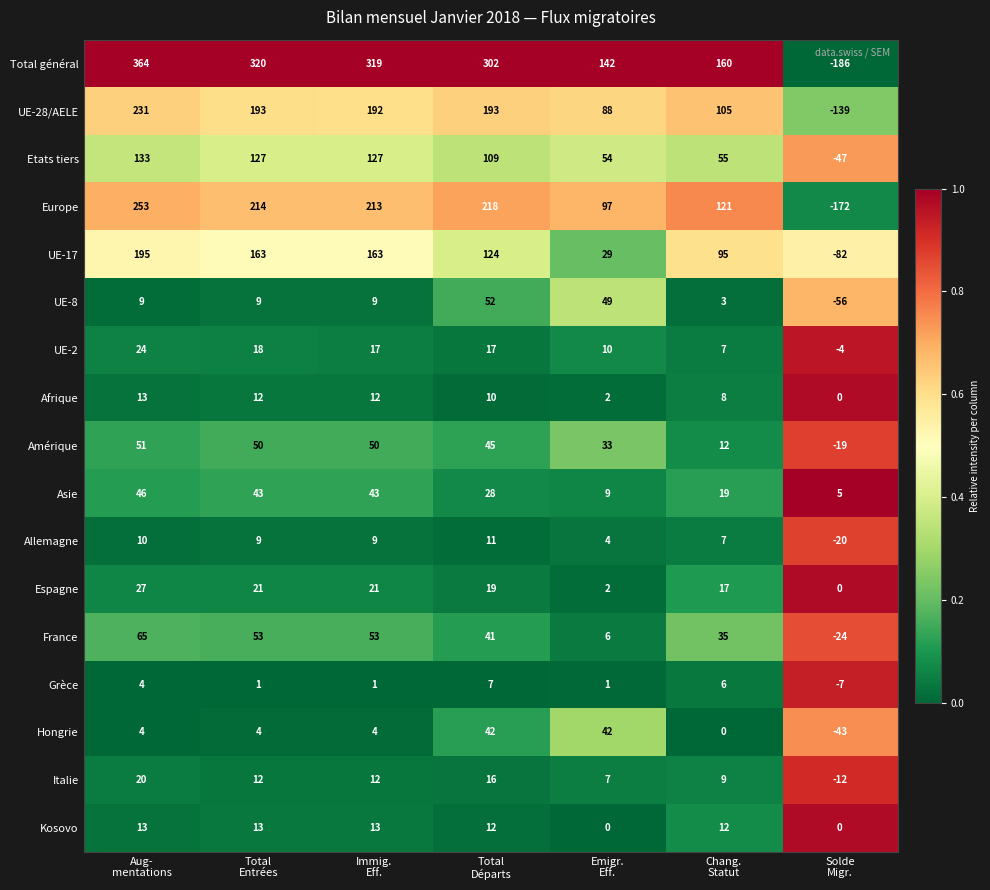

Which series has the widest spread of values?

Total général